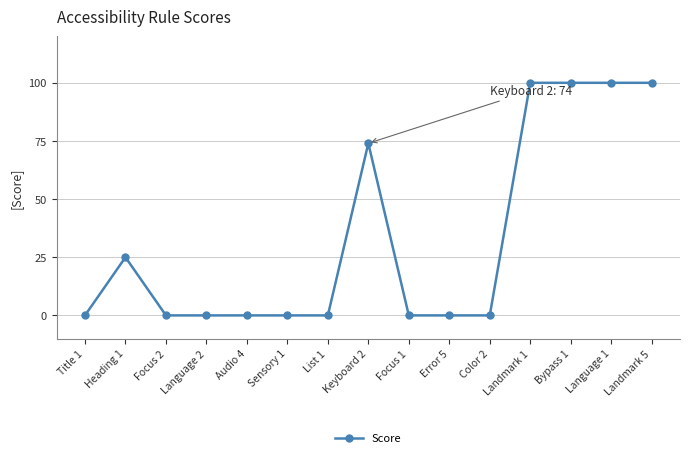

What is the maximum value shown in the chart?

100